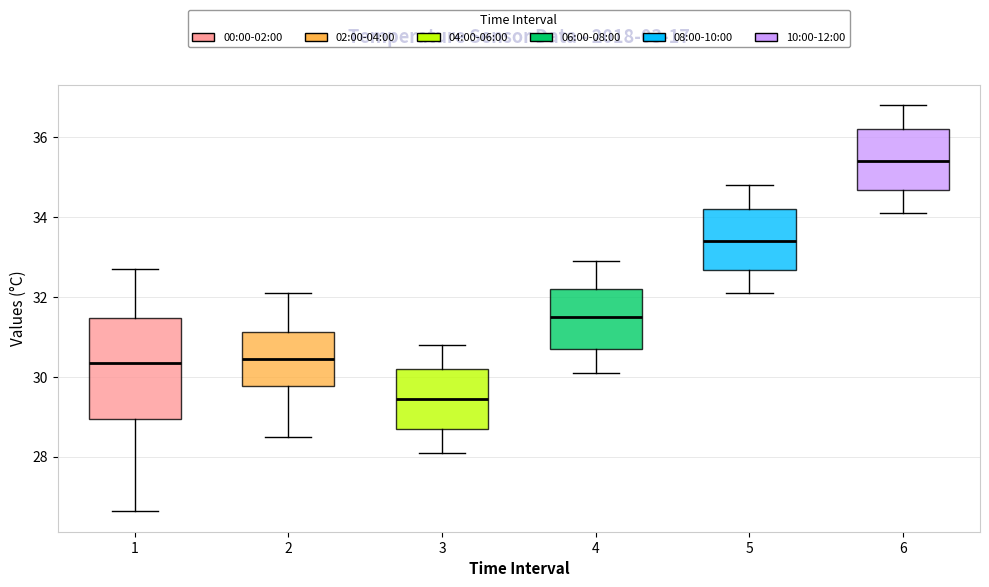

Reading left to right, transcribe this box plot: for each box, give where its median line is, the range the box spans, and where its two whiskers end, as read against the y-axis. The values are not printed on the chart, so give them approximately, as read against the axis.

1: median 30.4, box 29.0 to 31.4, whiskers 26.6 to 32.8
2: median 30.4, box 29.8 to 31.2, whiskers 28.6 to 32.2
3: median 29.4, box 28.8 to 30.2, whiskers 28.2 to 30.8
4: median 31.6, box 30.8 to 32.2, whiskers 30.2 to 33.0
5: median 33.4, box 32.6 to 34.2, whiskers 32.2 to 34.8
6: median 35.4, box 34.6 to 36.2, whiskers 34.2 to 36.8